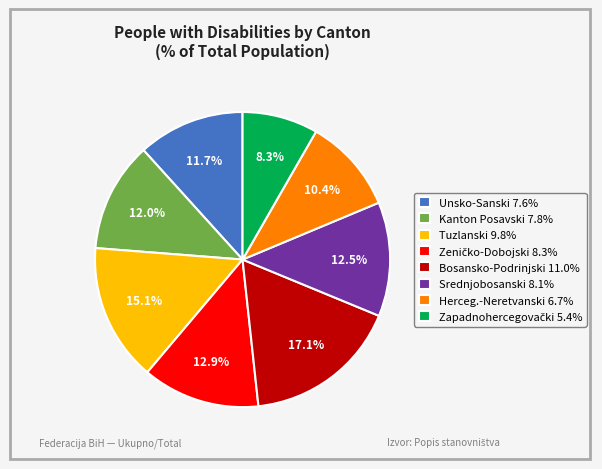

Which has a higher value, Unsko-Sanski 7.6% or Tuzlanski 9.8%?

Tuzlanski 9.8%